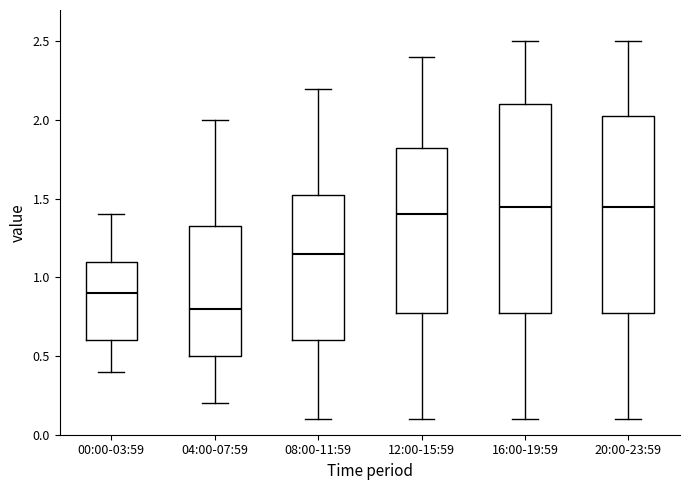

Reading left to right, transcribe this box plot: for each box, give where its median line is, the range the box spans, and where its two whiskers end, as read against the y-axis. The values are not printed on the chart, so give them approximately, as read against the axis.

00:00-03:59: median 0.90, box 0.60 to 1.10, whiskers 0.40 to 1.40
04:00-07:59: median 0.80, box 0.50 to 1.35, whiskers 0.20 to 2.00
08:00-11:59: median 1.15, box 0.60 to 1.55, whiskers 0.10 to 2.20
12:00-15:59: median 1.40, box 0.80 to 1.85, whiskers 0.10 to 2.40
16:00-19:59: median 1.45, box 0.80 to 2.10, whiskers 0.10 to 2.50
20:00-23:59: median 1.45, box 0.80 to 2.05, whiskers 0.10 to 2.50